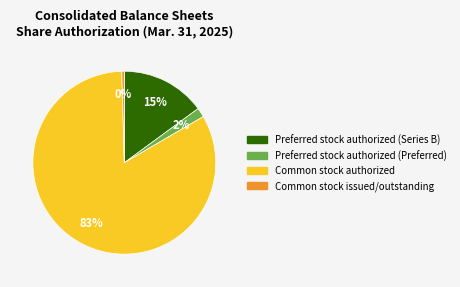

Rank the categories by value from lowest to highest.

Common stock issued/outstanding, Preferred stock authorized (Preferred), Preferred stock authorized (Series B), Common stock authorized